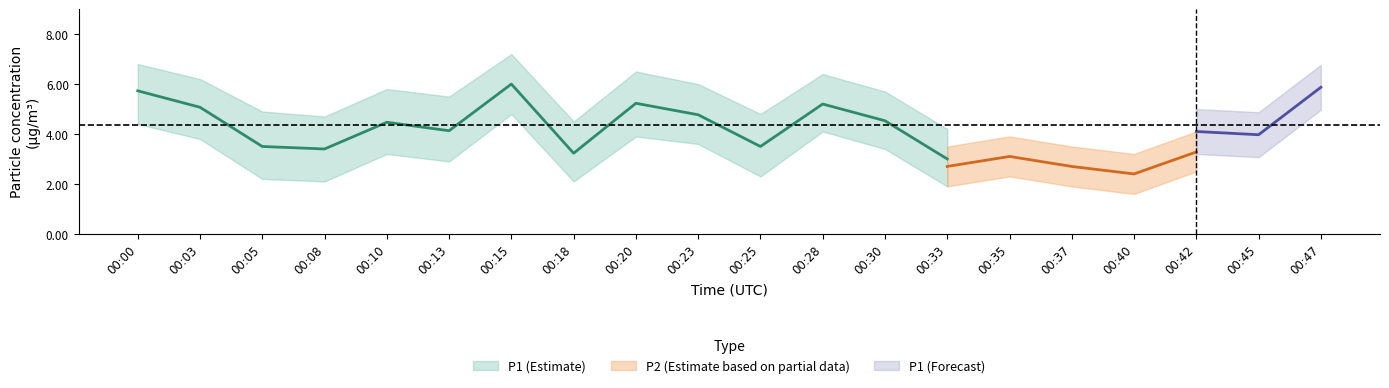

Which series changed the most between 00:37 and 00:42?

P2_lower